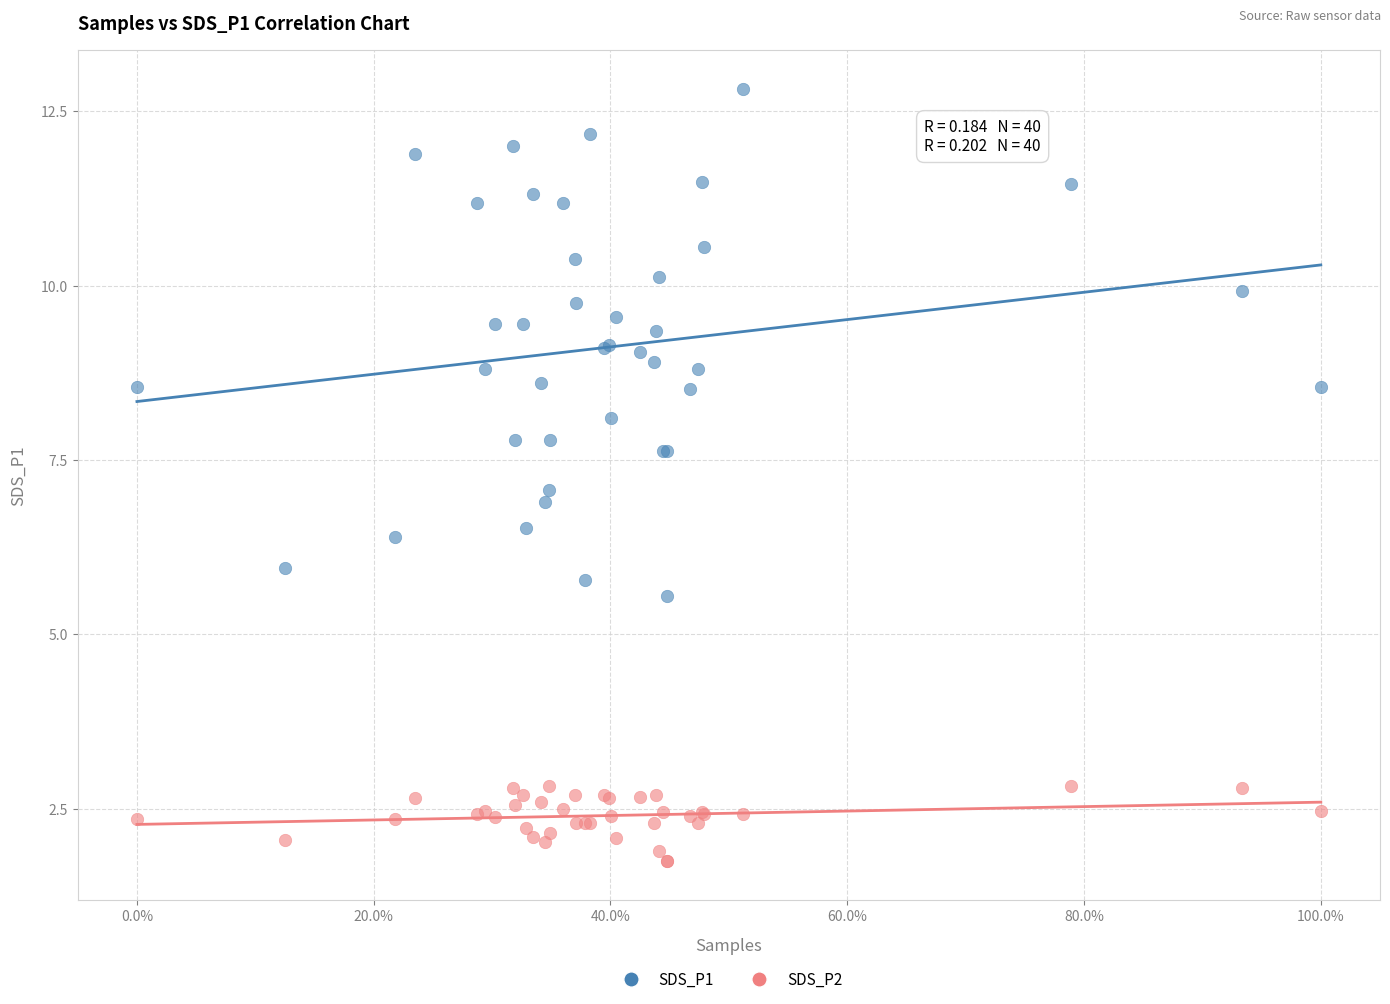

Which series contains the lowest Y value?

SDS_P2